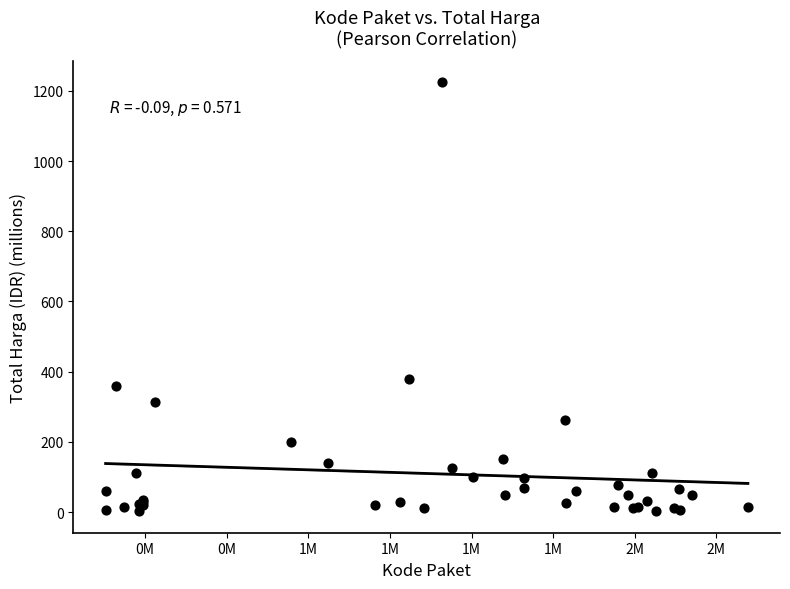

What Y value in the scatter plot is closest to 613?

379.1